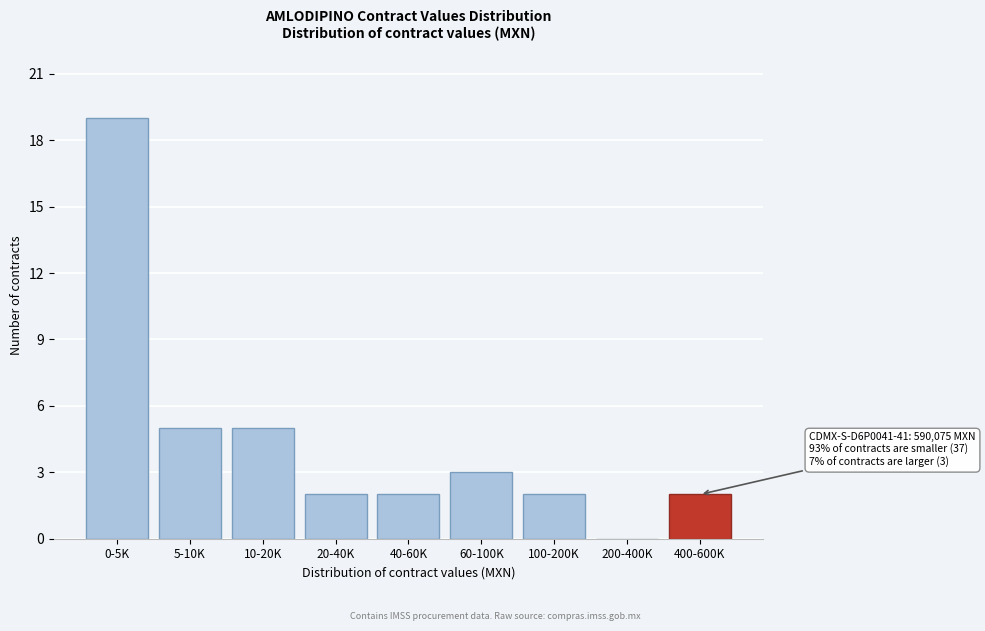

Between 20-40K and 0-5K, which is larger?

0-5K